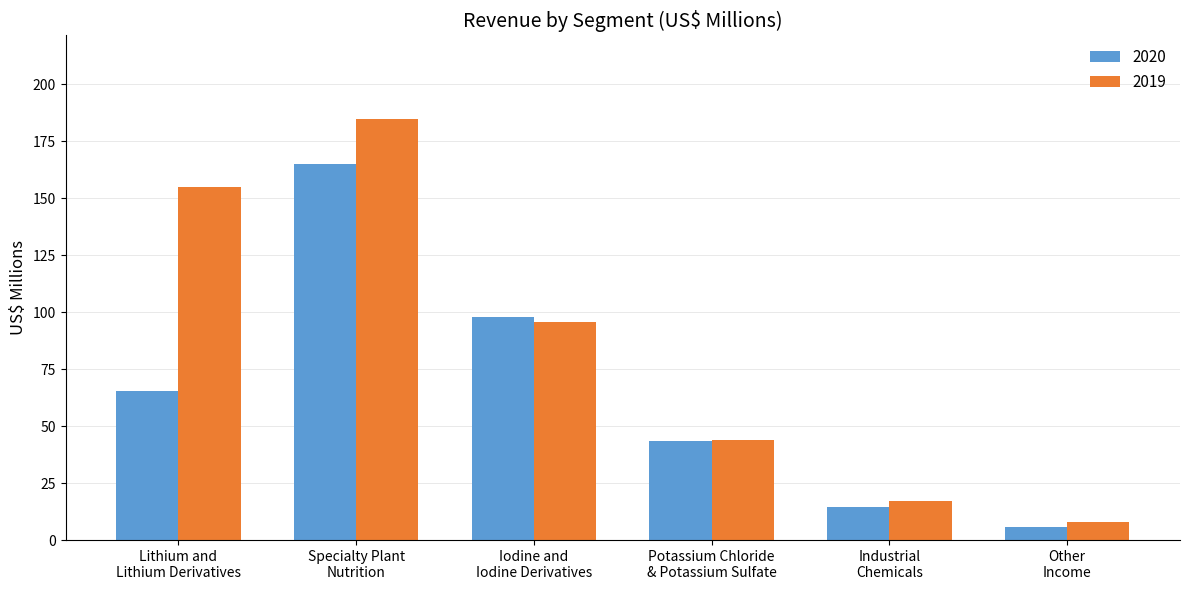

What is the sum of the 2019 values at Other
Income and Iodine and
Iodine Derivatives?

103.6